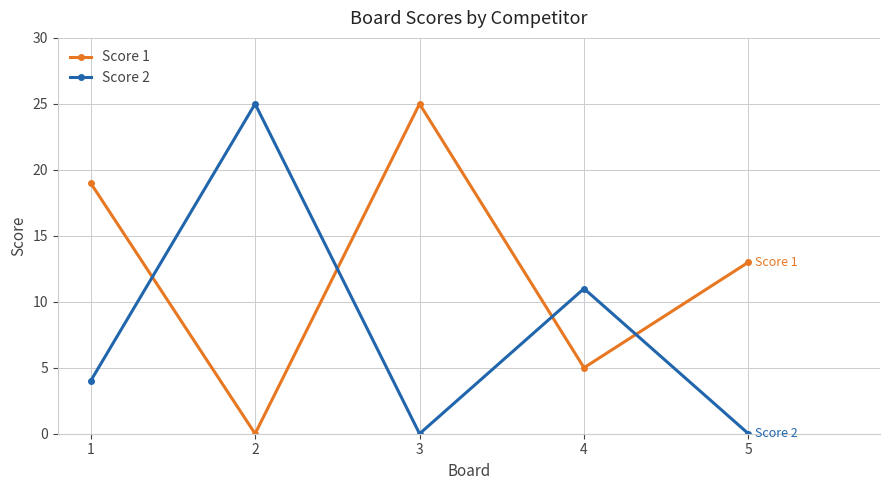

Between 2 and 4, which series saw the biggest shift?

Score 2